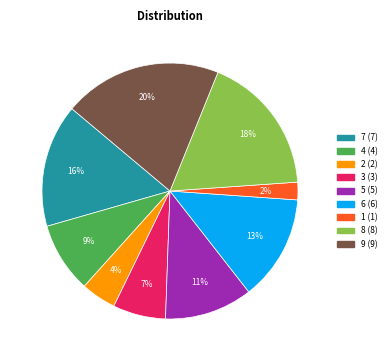

Is there any slice that represents more than half of the pie?

No